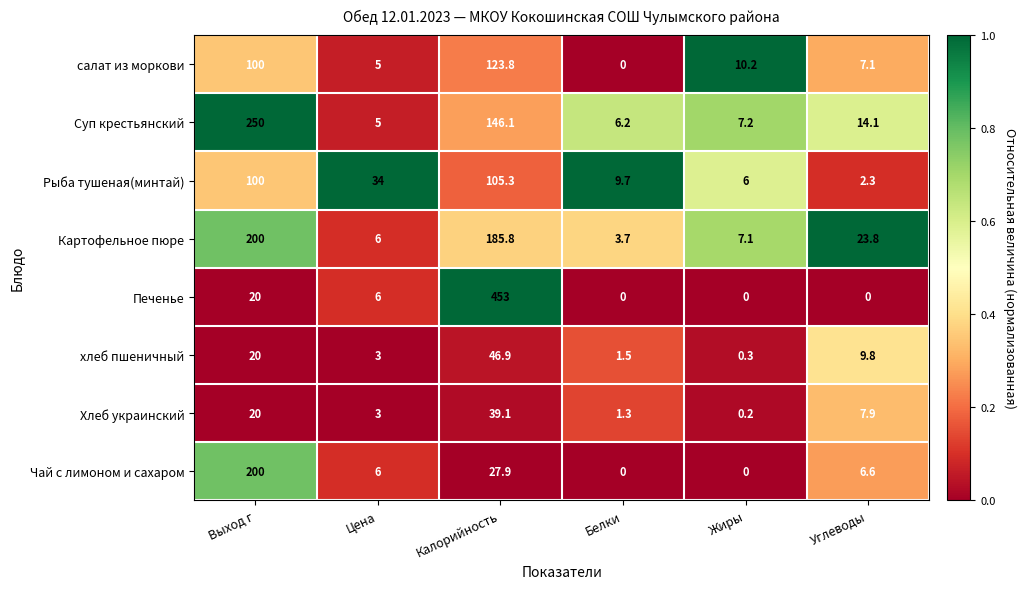

What is the difference between the maximum and second lowest values in the салат из моркови series?

118.8